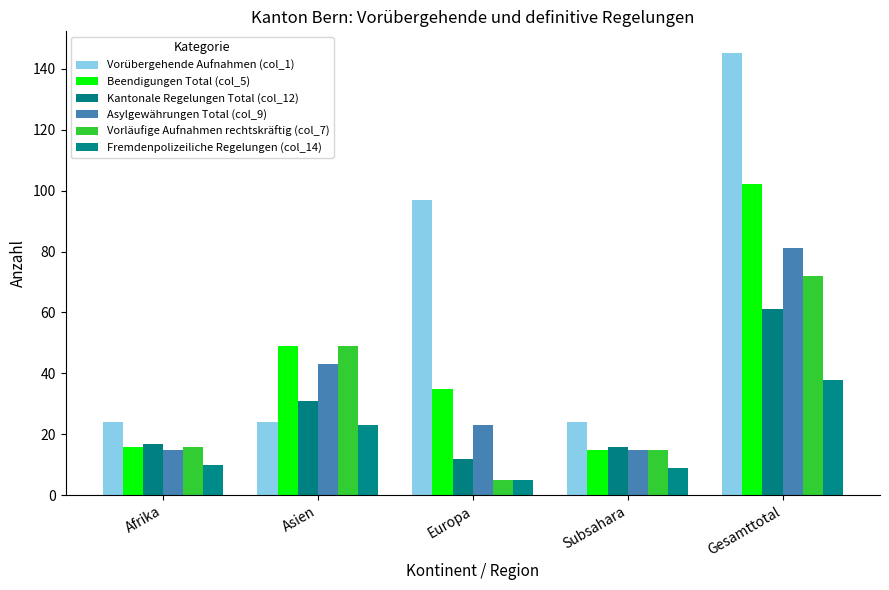

What is the value of the Fremdenpolizeiliche Regelungen (col_14) bar at the 1st from the left?

10